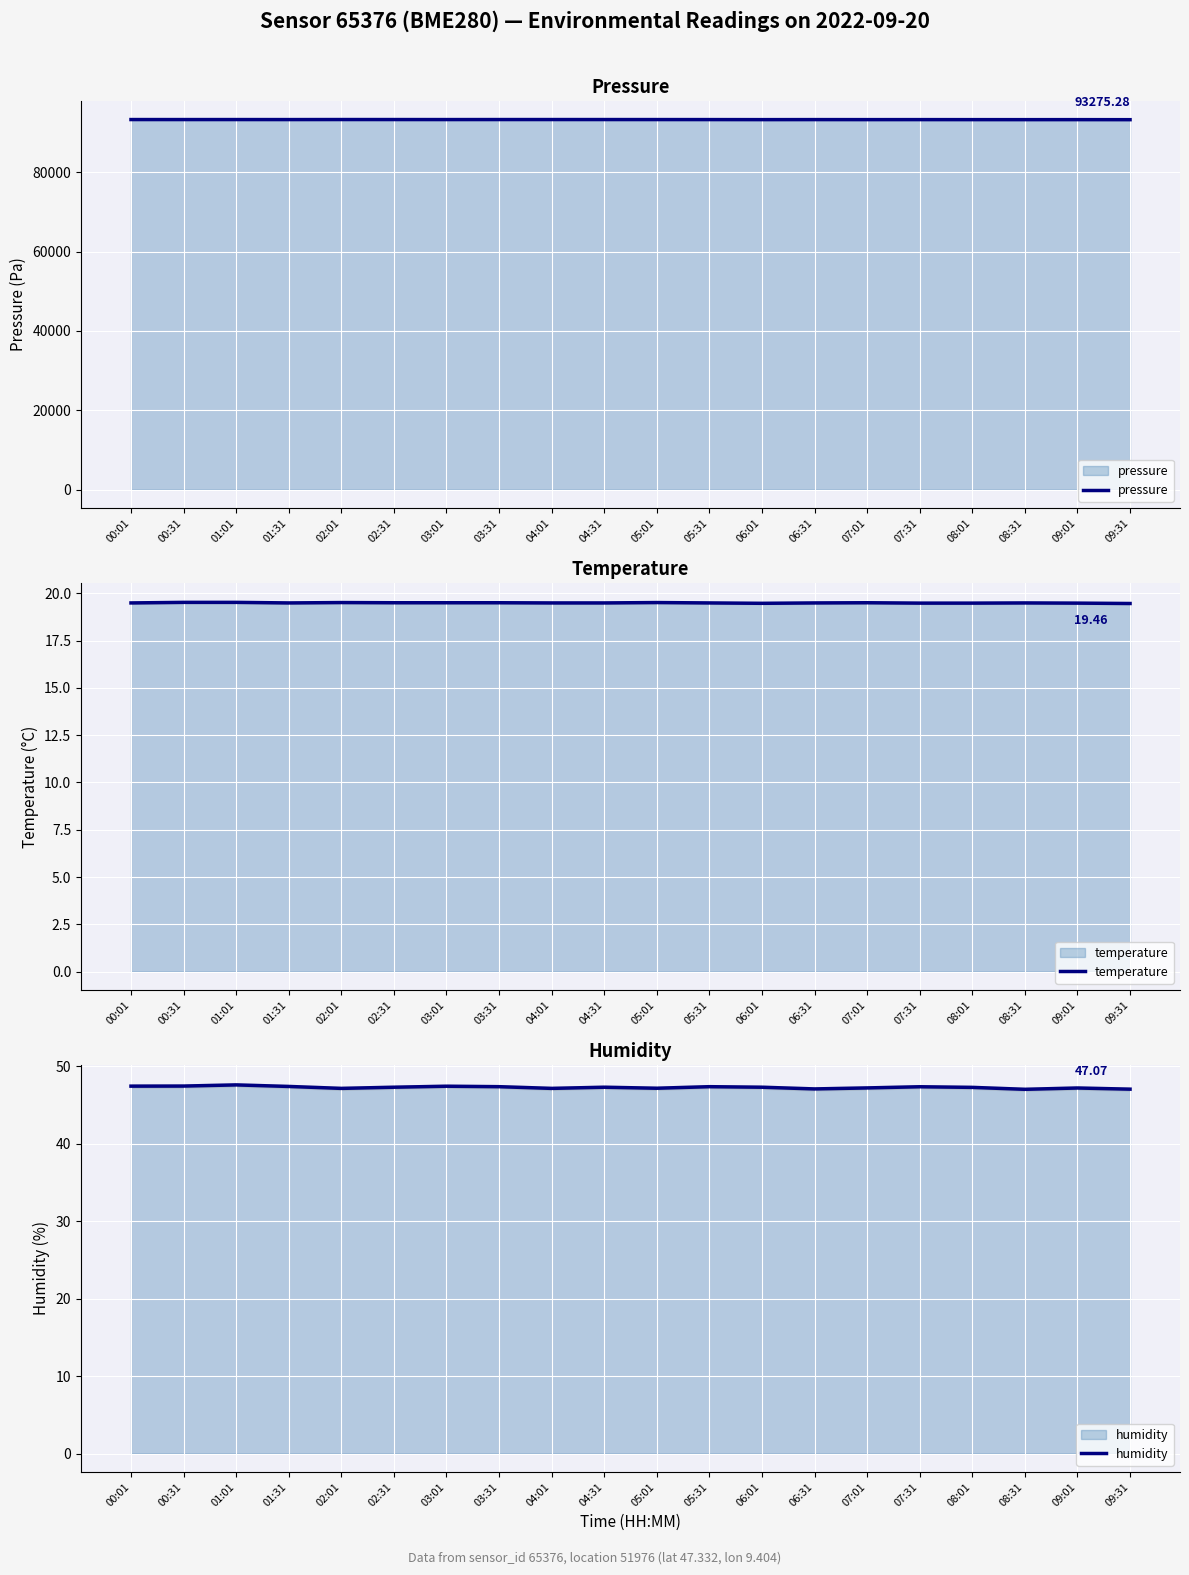

What is the greatest value displayed?

93310.7